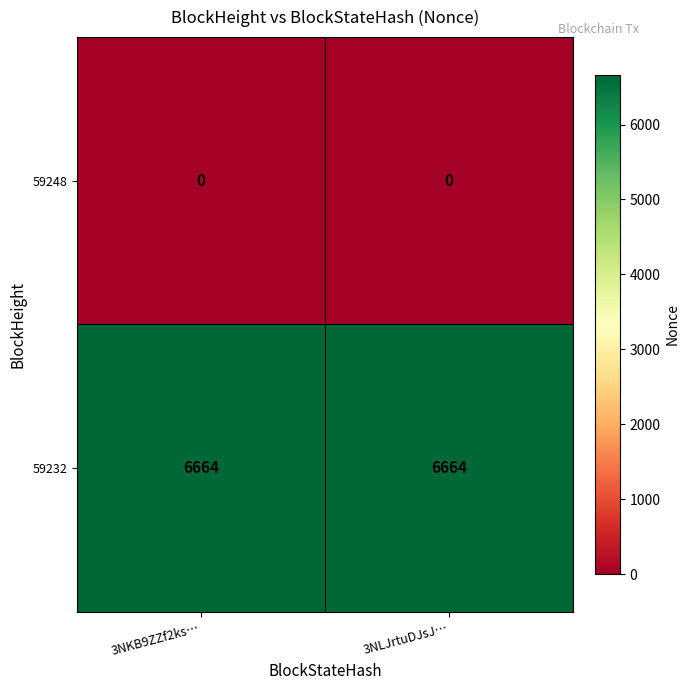

Which series has the largest total across all categories?

59232